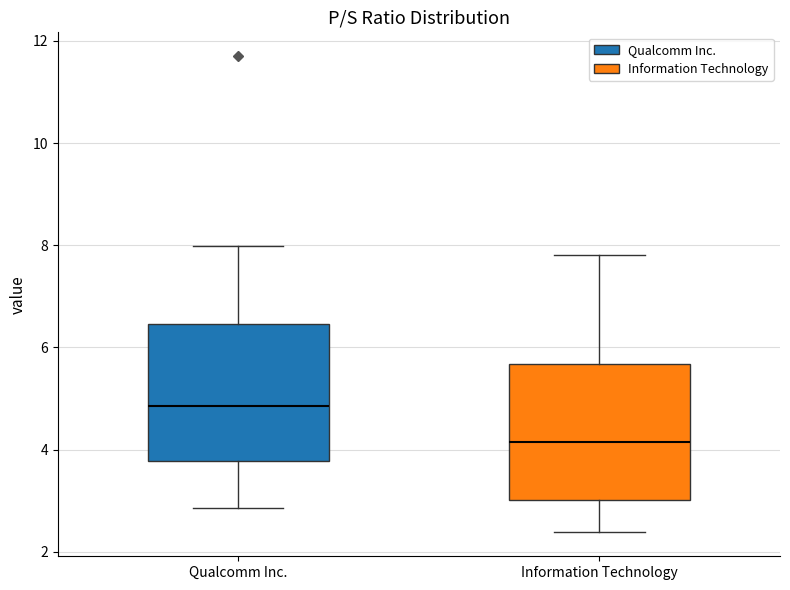

Reading left to right, read every box against the y-axis: the position of its median line, the range the box covers, and the ends of its whiskers. The values are not printed on the chart, so give them approximately, as read against the axis.

Qualcomm Inc.: median 4.8, box 3.8 to 6.4, whiskers 2.8 to 8.0
Information Technology: median 4.2, box 3.0 to 5.6, whiskers 2.4 to 7.8